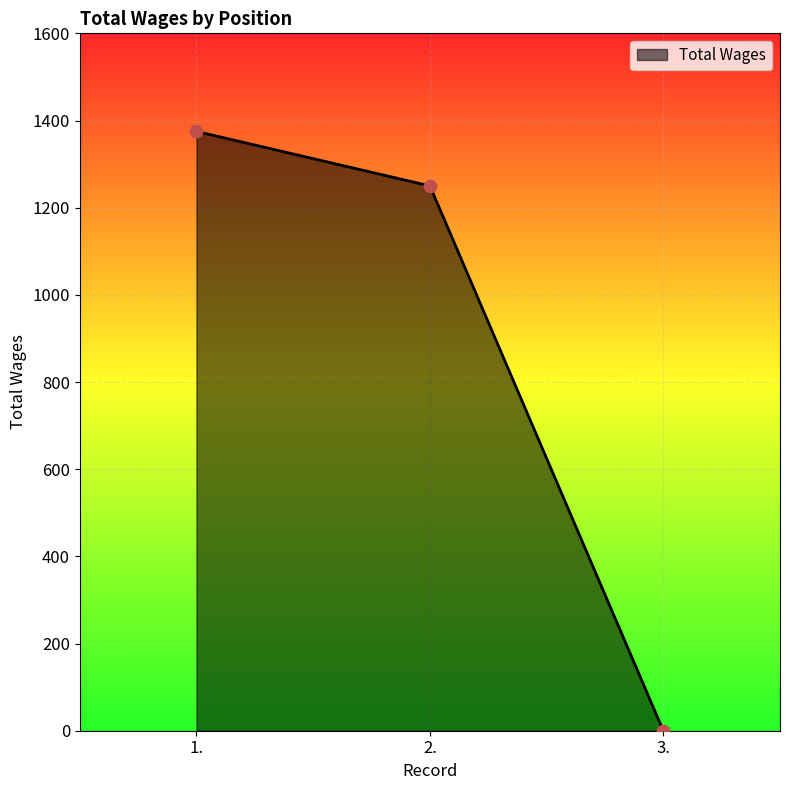

What is the change in value from 2. to 3.?

-1250